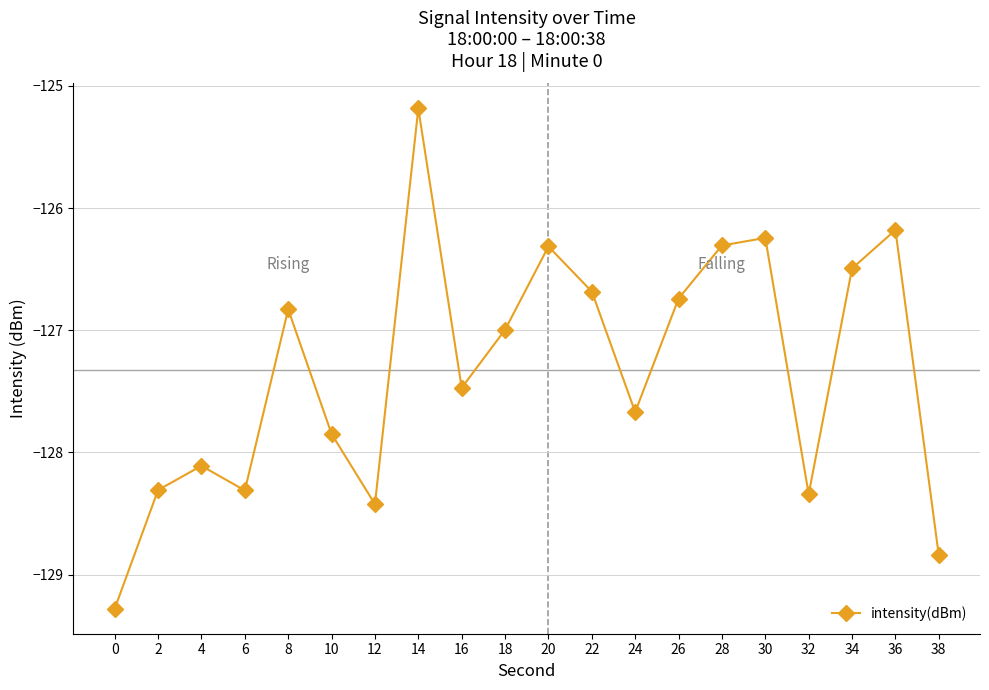

The chart shows a value of -126.3 at 20. True or false?

True